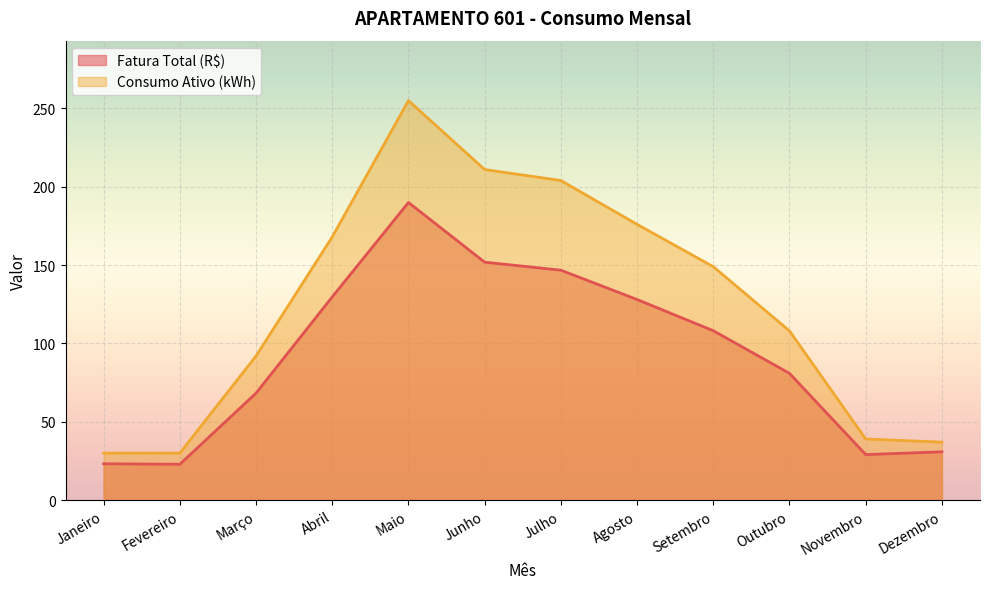

How many data points in Consumo Ativo (kWh) are less than 149?

6